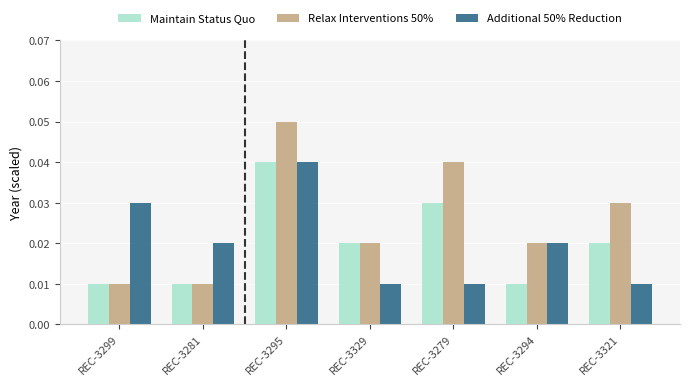

Which label corresponds to the largest value in the chart?

REC-3295